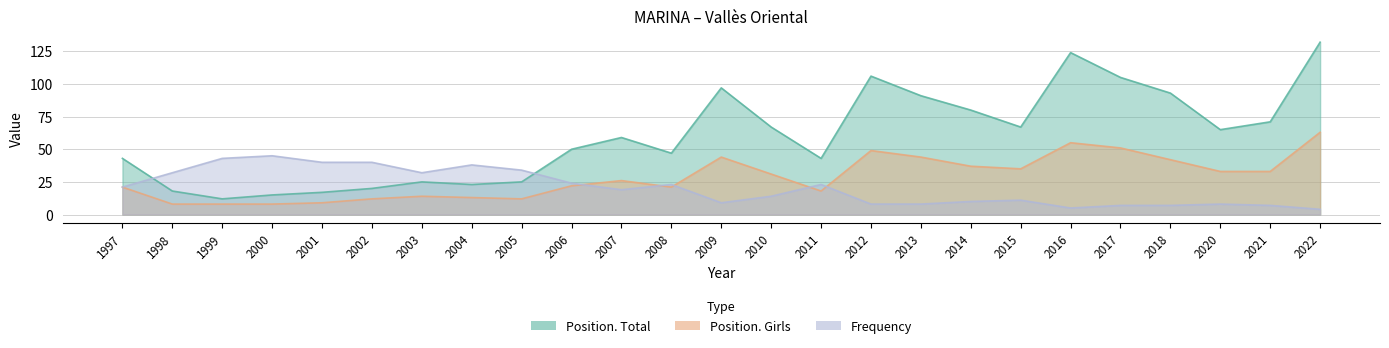

Which has a higher value, 2004 or 1998?

2004